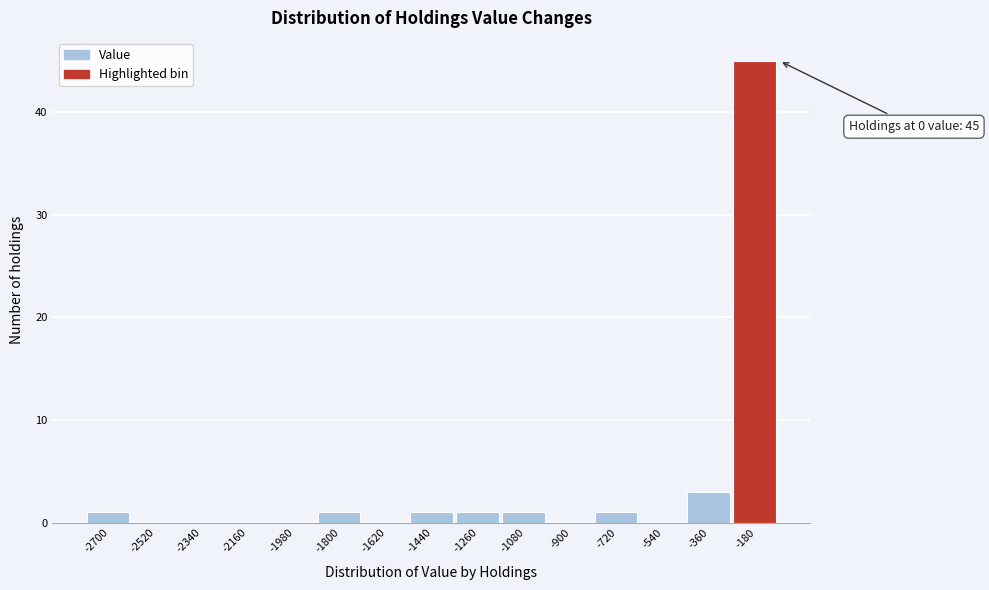

Reading left to right, list all the values displayed in this chart.

-2700=1	-2520=0	-2340=0	-2160=0	-1980=0	-1800=1	-1620=0	-1440=1	-1260=1	-1080=1	-900=0	-720=1	-540=0	-360=3	-180=45